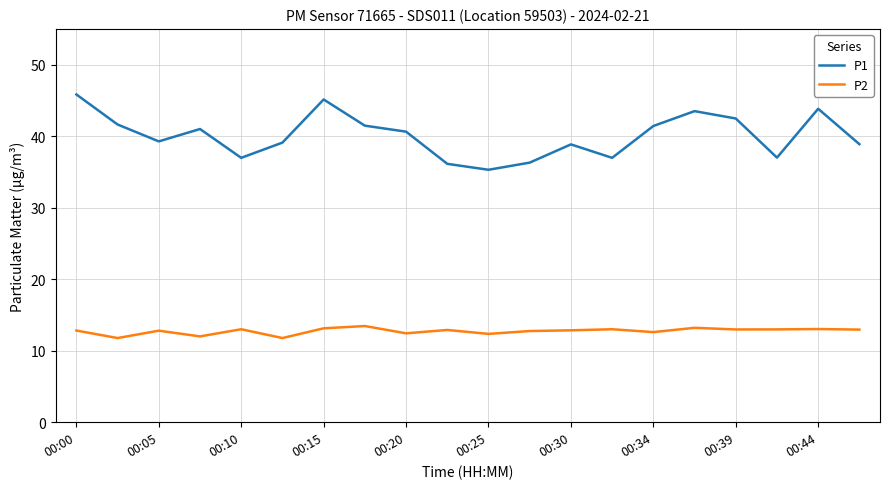

Which series has the widest spread of values?

P1